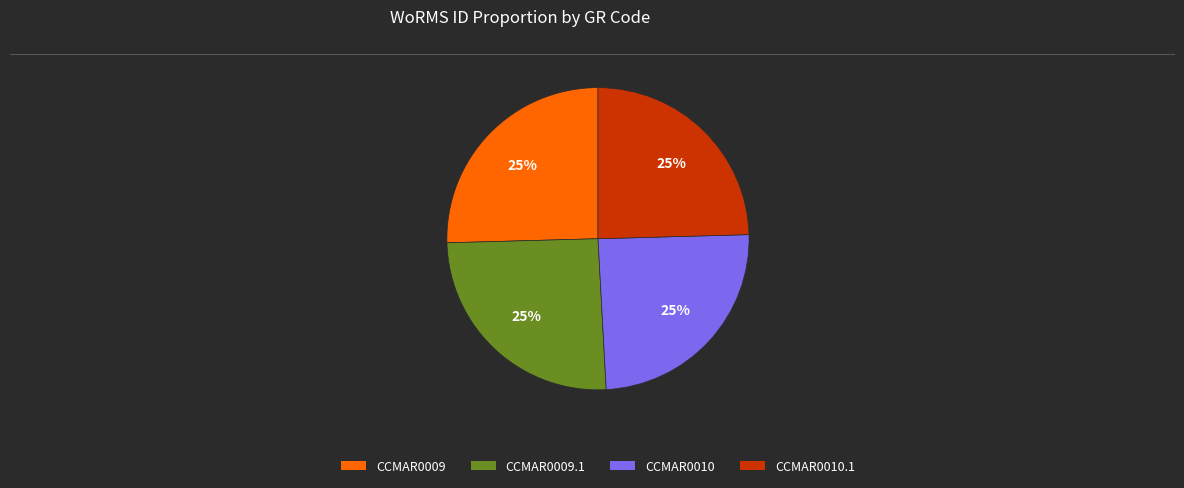

What is the ratio of the value at CCMAR0009 to the value at CCMAR0010.1?

1.0